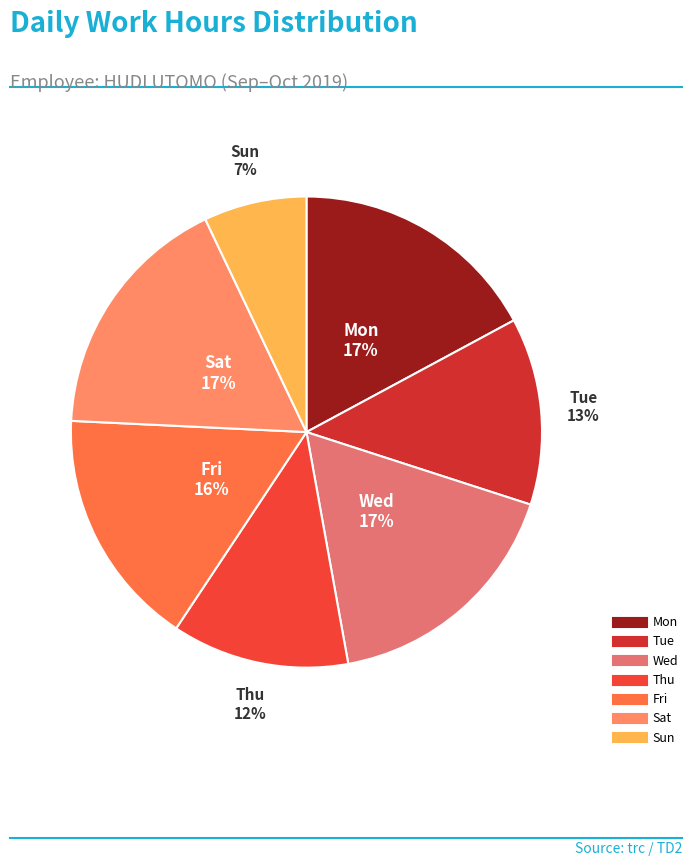

How many segments does this pie chart have?

7